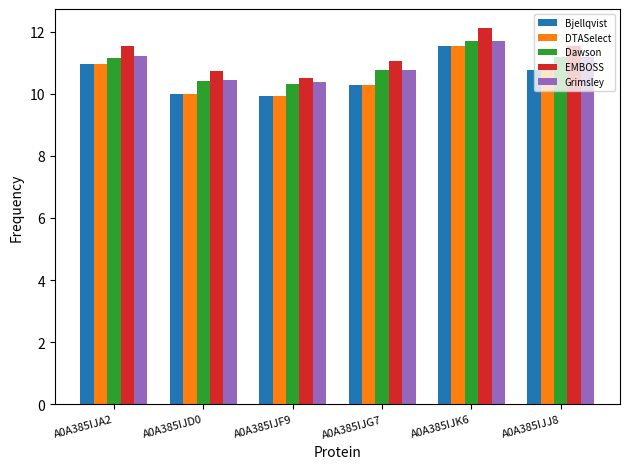

The value of EMBOSS at A0A385IJF9 is 16.8. True or false?

False